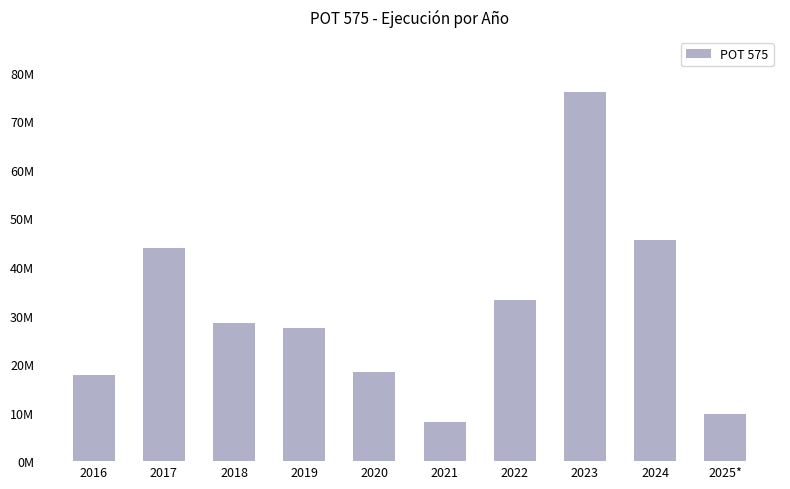

Rank the categories by value from lowest to highest.

2021, 2025*, 2016, 2020, 2019, 2018, 2022, 2017, 2024, 2023